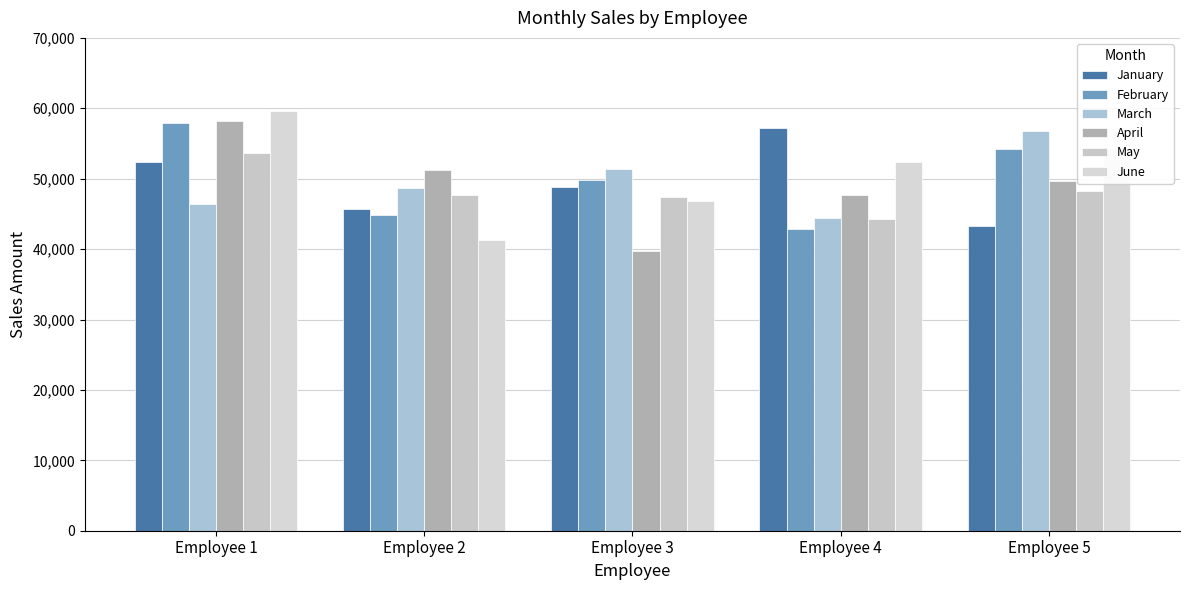

Which series has the largest total across all categories?

June